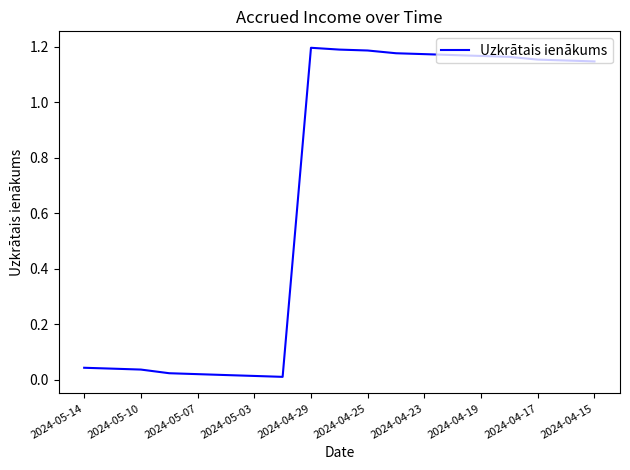

Count the number of values greater than 1.

11